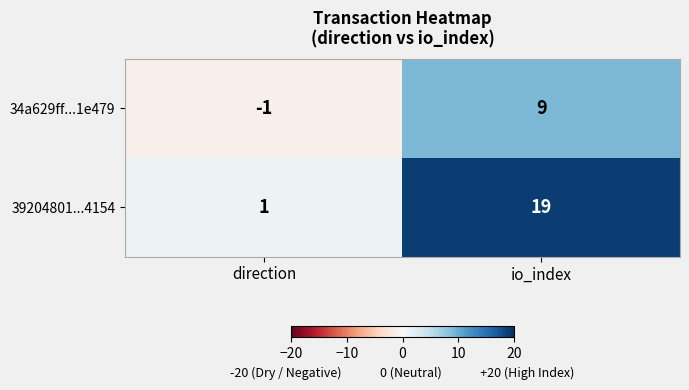

Which series has the largest range (max minus min)?

39204801...4154